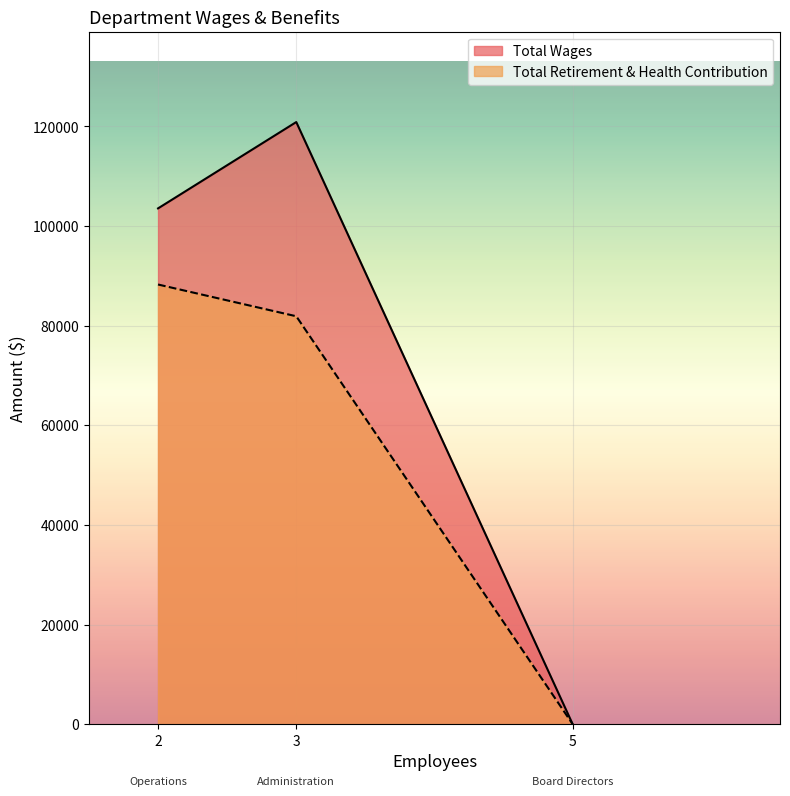

How many values in the Total Wages series are below 81893?

1